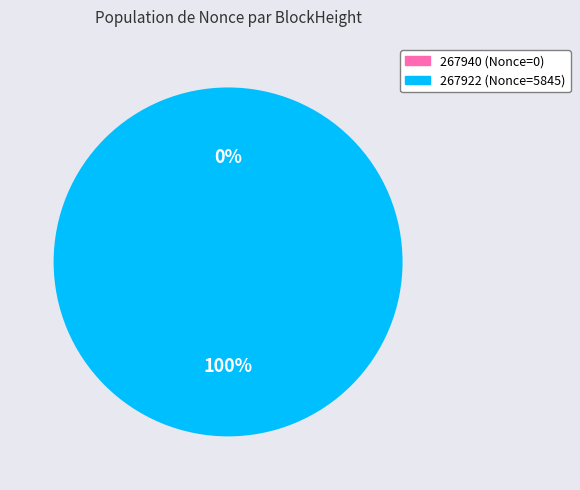

What is the majority slice?

267922